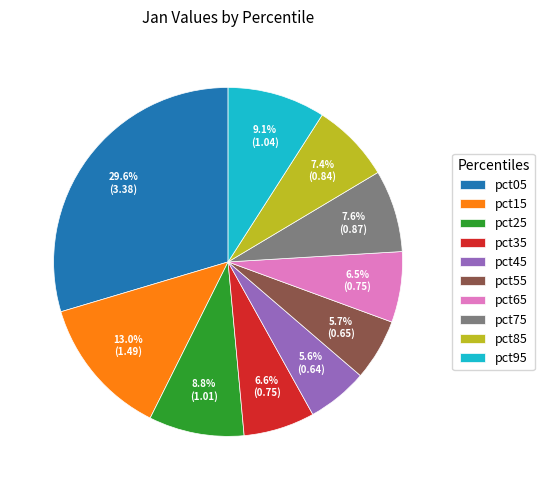

To the nearest percent, what is the average slice percentage?

10%